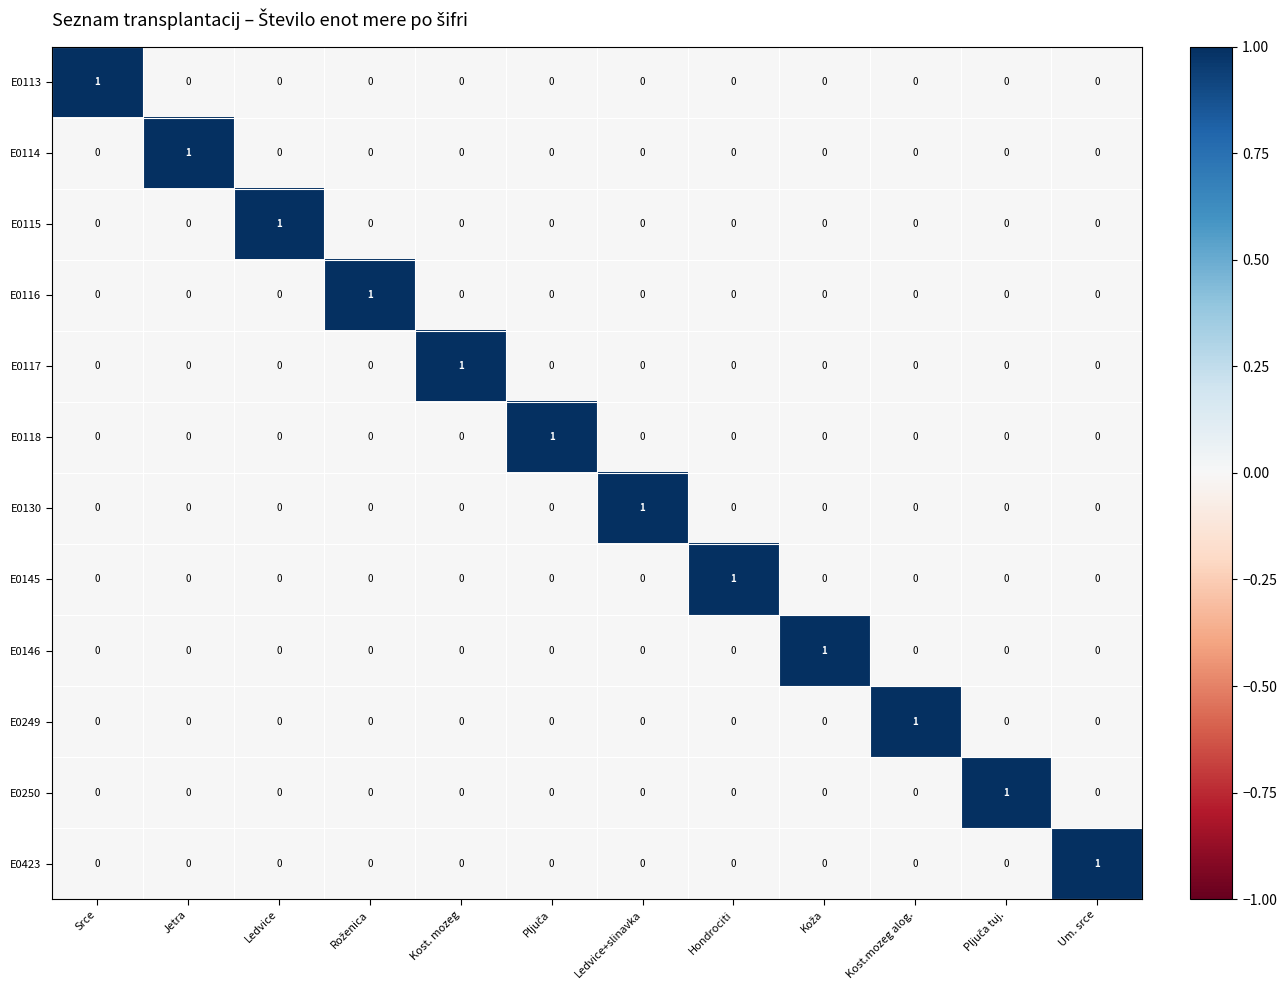

What is the spread (max minus min) of values at Kost.mozeg alog.?

1